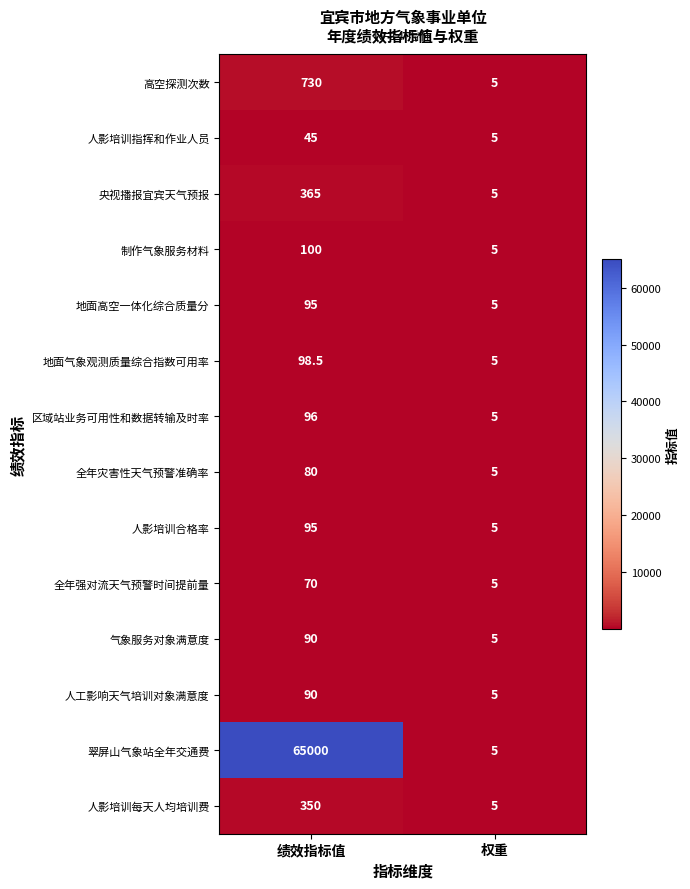

The value of 人工影响天气培训对象满意度 at 绩效指标值 is 25.4. True or false?

False